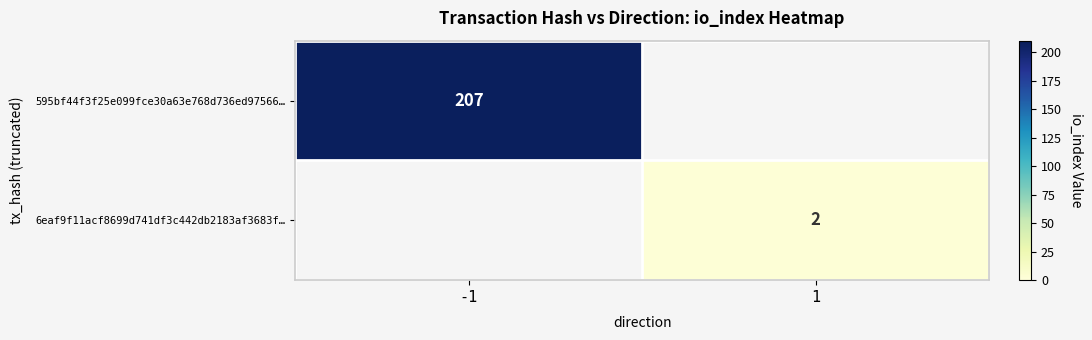

The value of 595bf44f3f25e099fce30a63e768d736ed97566… at -1 is 137.7. True or false?

False